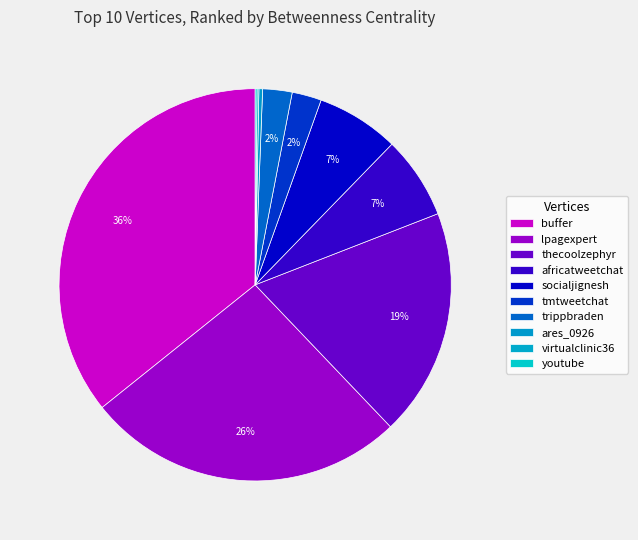

The africatweetchat slice represents 1% of the pie. True or false?

False